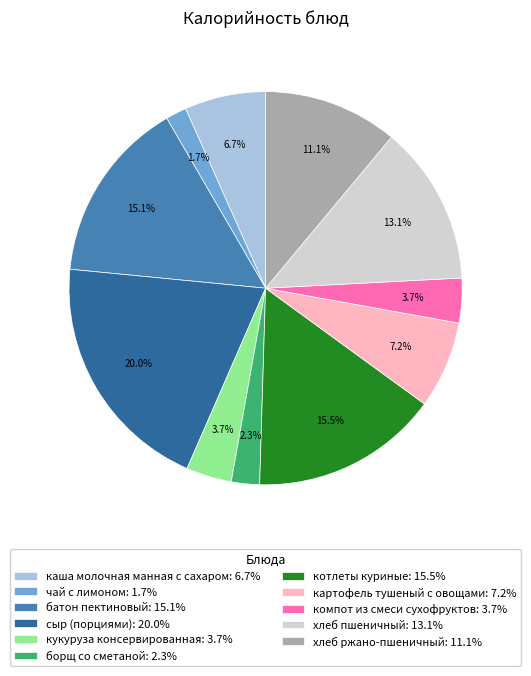

The каша молочная манная с сахаром slice represents 1% of the pie. True or false?

False